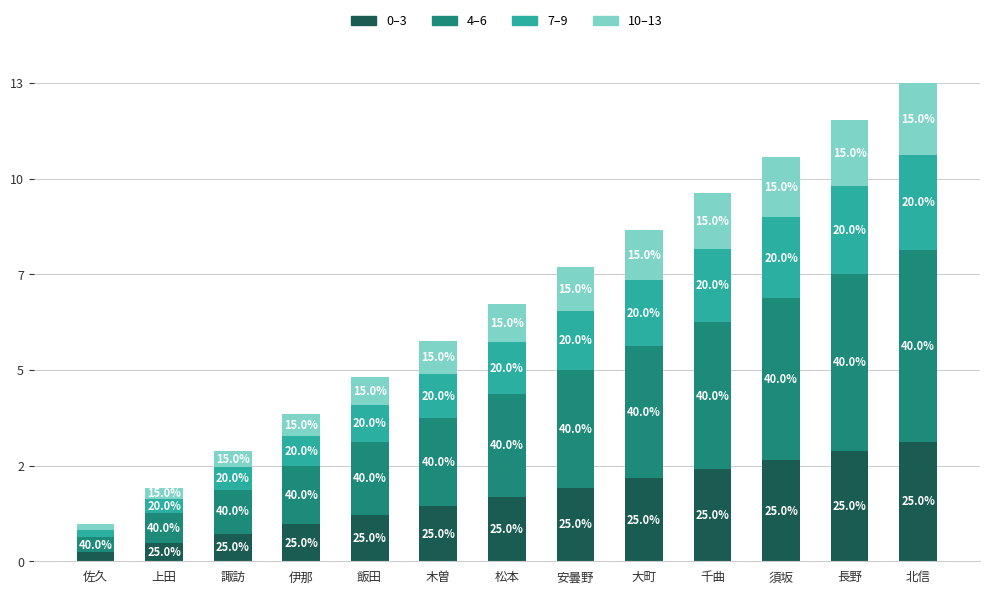

What value does the 10–13 series have at 諏訪?

0.4